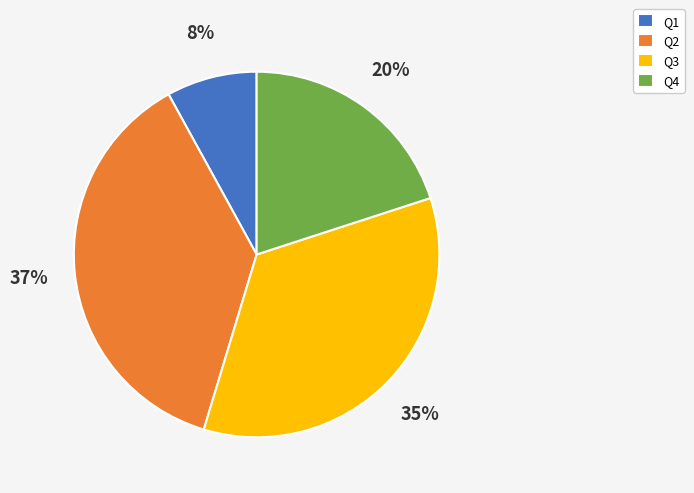

Which has a higher value, Q2 or Q1?

Q2